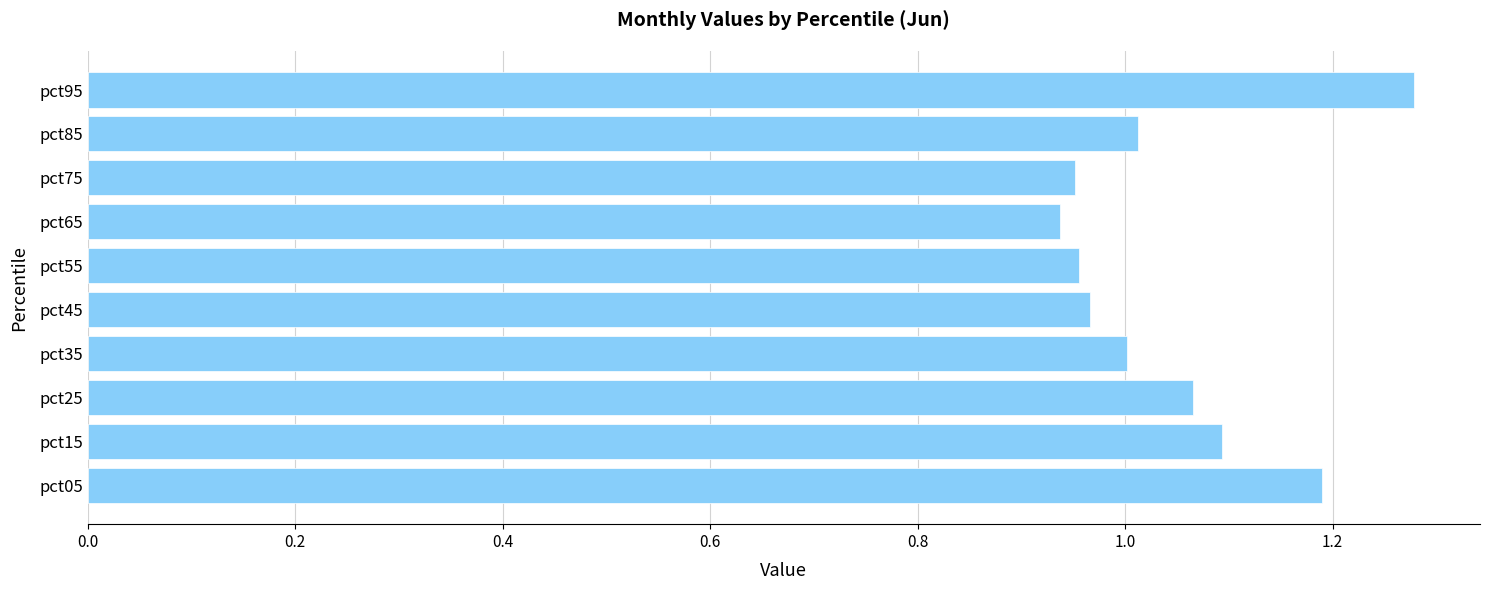

Is it true that the value at pct85 is 1.3?

False